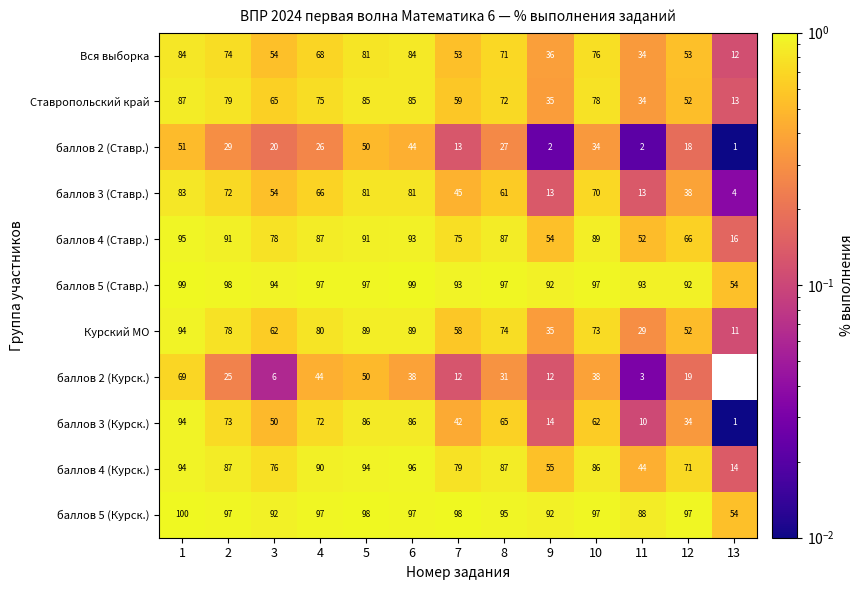

What is the maximum value shown in the chart?

100